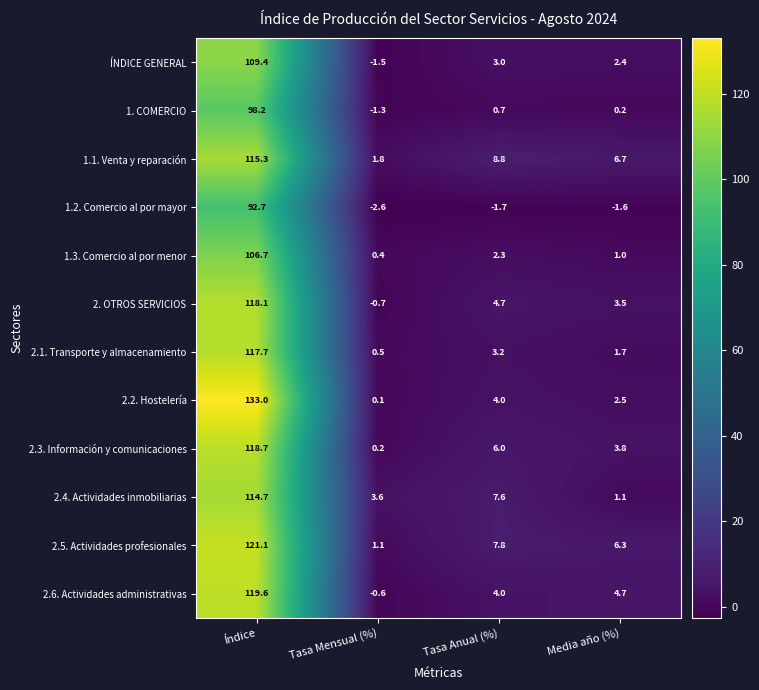

Rank the series by their maximum value, from lowest to highest.

1.2. Comercio al por mayor, 1. COMERCIO, 1.3. Comercio al por menor, ÍNDICE GENERAL, 2.4. Actividades inmobiliarias, 1.1. Venta y reparación, 2.1. Transporte y almacenamiento, 2. OTROS SERVICIOS, 2.3. Información y comunicaciones, 2.6. Actividades administrativas, 2.5. Actividades profesionales, 2.2. Hostelería